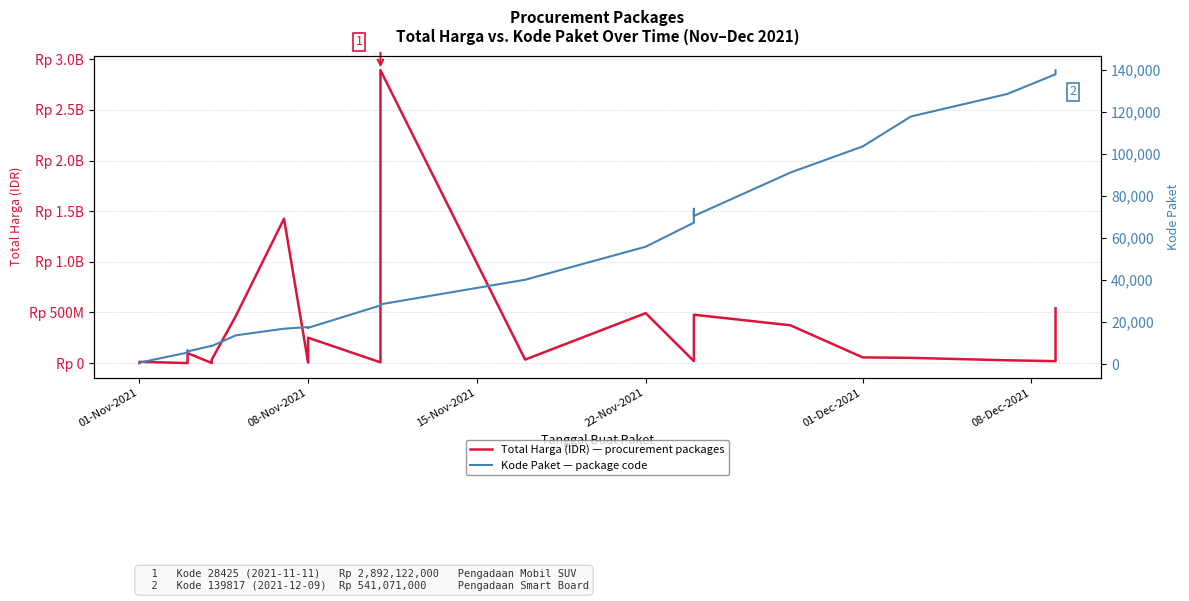

True or false: Total Harga (IDR) — procurement packages and Kode Paket — package code intersect in this chart.

False